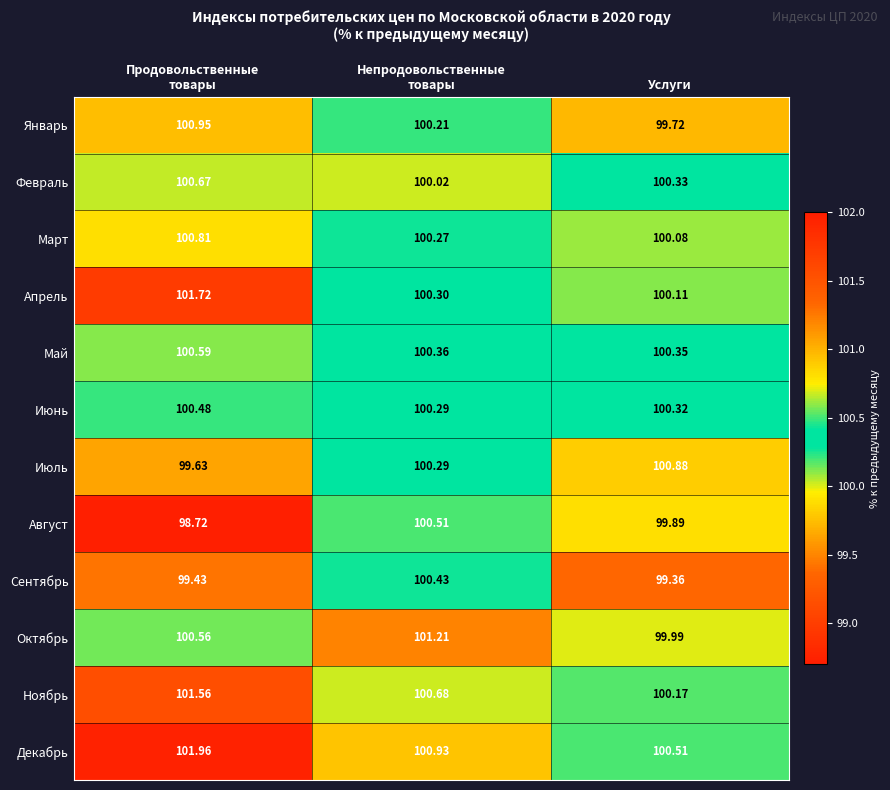

At Услуги, list the series in order from smallest to largest.

Сентябрь, Январь, Август, Октябрь, Март, Апрель, Ноябрь, Июнь, Февраль, Май, Декабрь, Июль